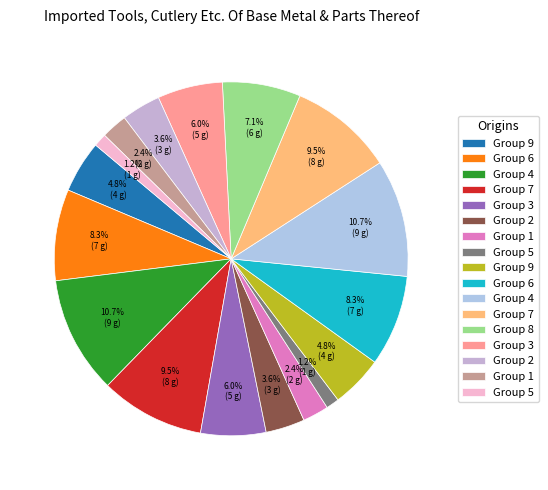

How many segments does this pie chart have?

17